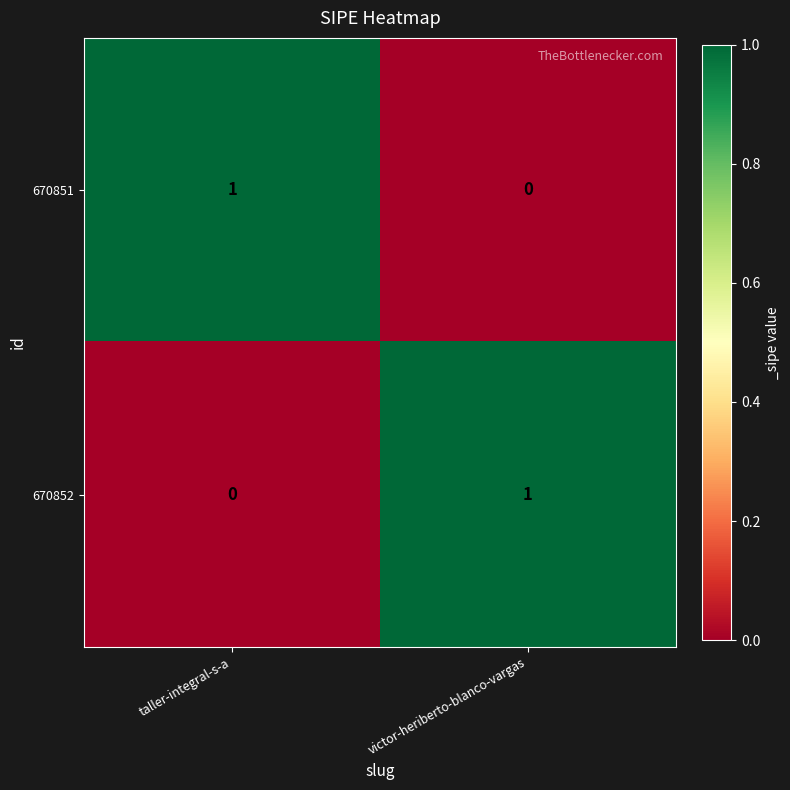

Is the value of 670851 at victor-heriberto-blanco-vargas greater than the value of 670852 at victor-heriberto-blanco-vargas?

No